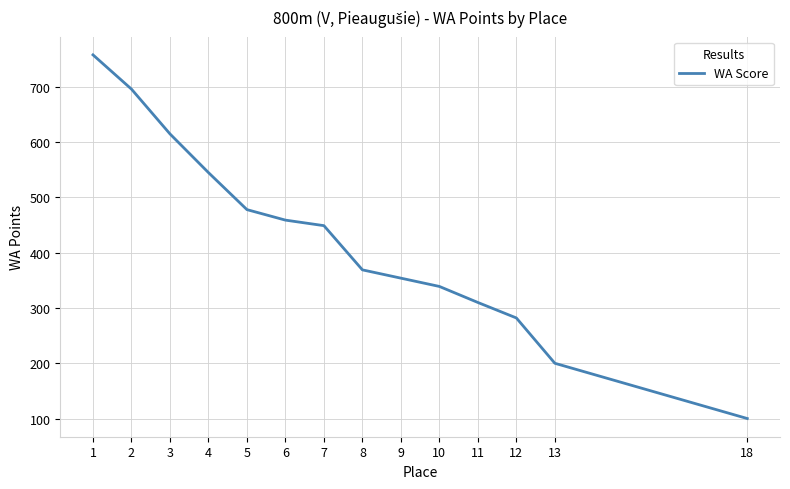

What is the ratio of the value at 6 to the value at 10?

1.4